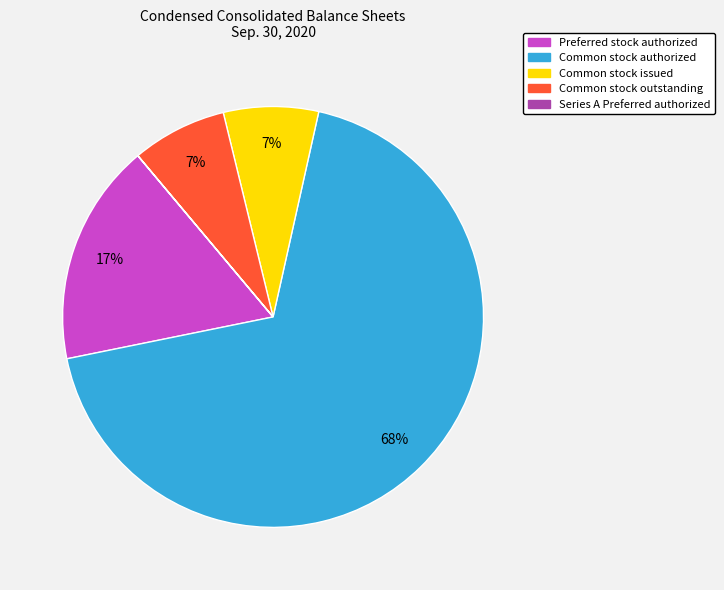

Is there a majority slice in this chart?

Yes